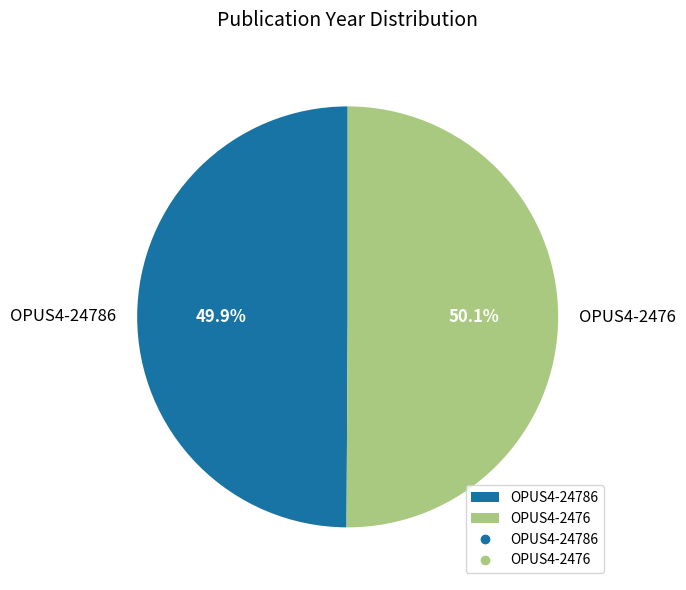

True or false: OPUS4-2476 accounts for 61% of the total.

False